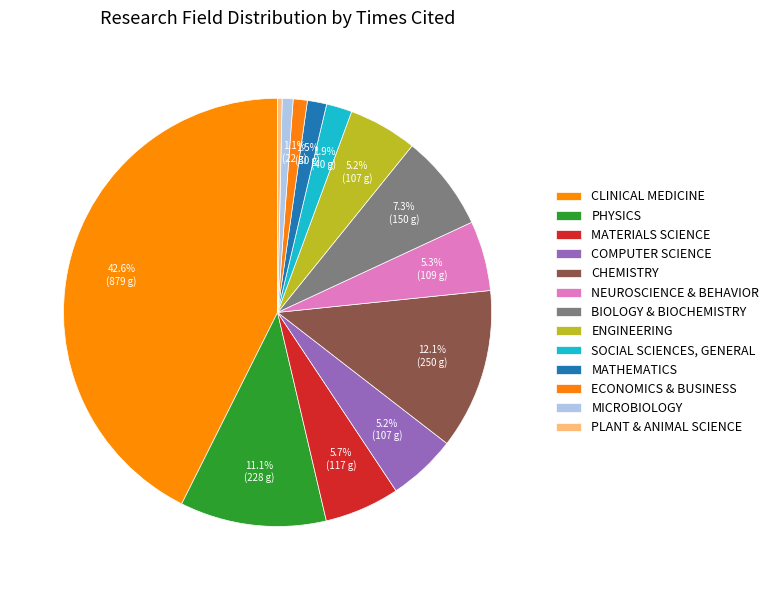

How many slices are in this pie chart?

13